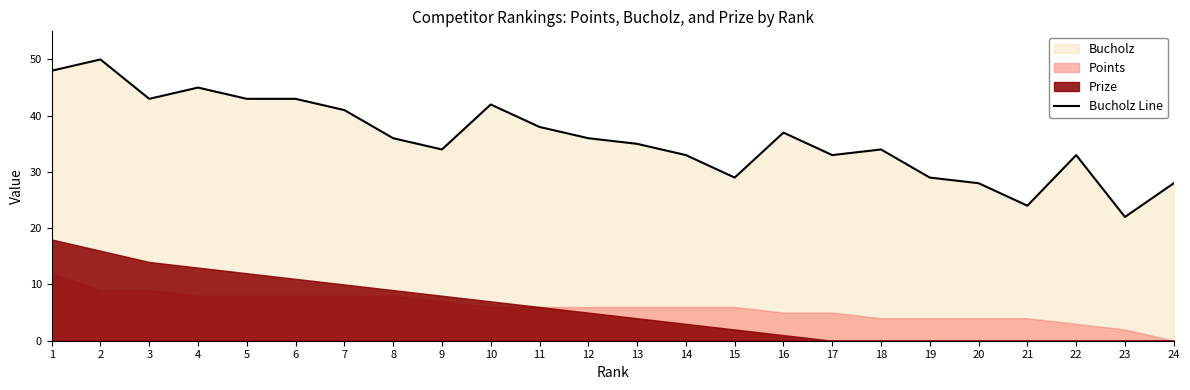

Between 4 and 23, which is larger?

4